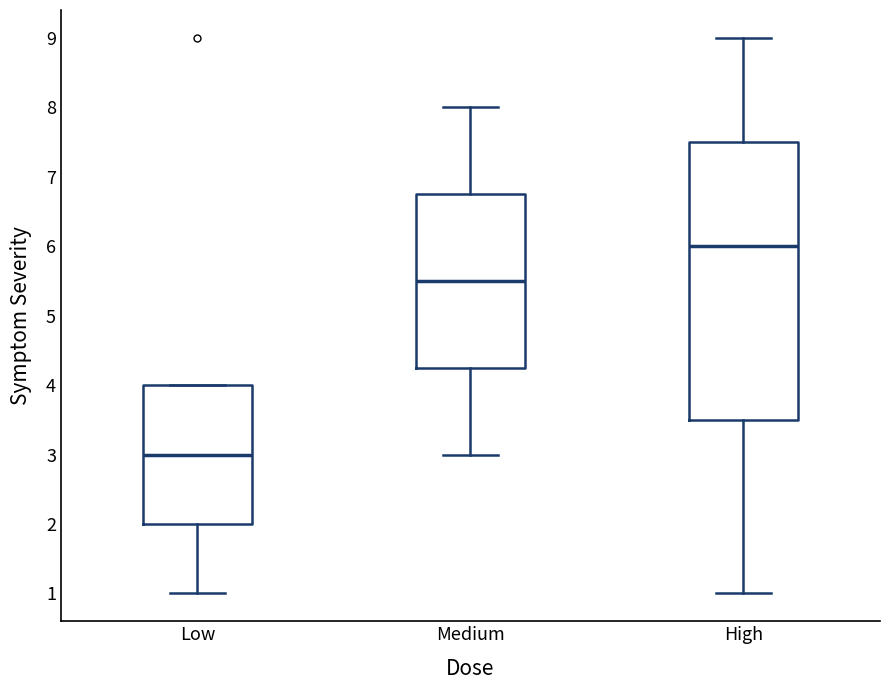

Reading left to right, transcribe this box plot: for each box, give where its median line is, the range the box spans, and where its two whiskers end, as read against the y-axis. The values are not printed on the chart, so give them approximately, as read against the axis.

Low: median 3.0, box 2.0 to 4.0, whiskers 1.0 to 4.0
Medium: median 5.5, box 4.3 to 6.8, whiskers 3.0 to 8.0
High: median 6.0, box 3.5 to 7.5, whiskers 1.0 to 9.0